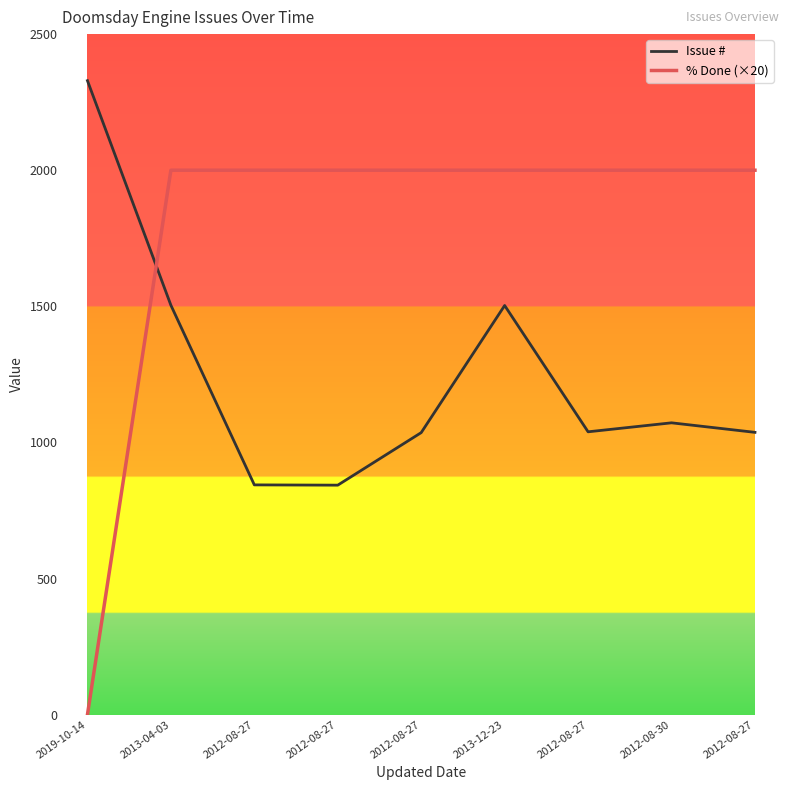

Which series has the largest total across all categories?

% Done (×20)